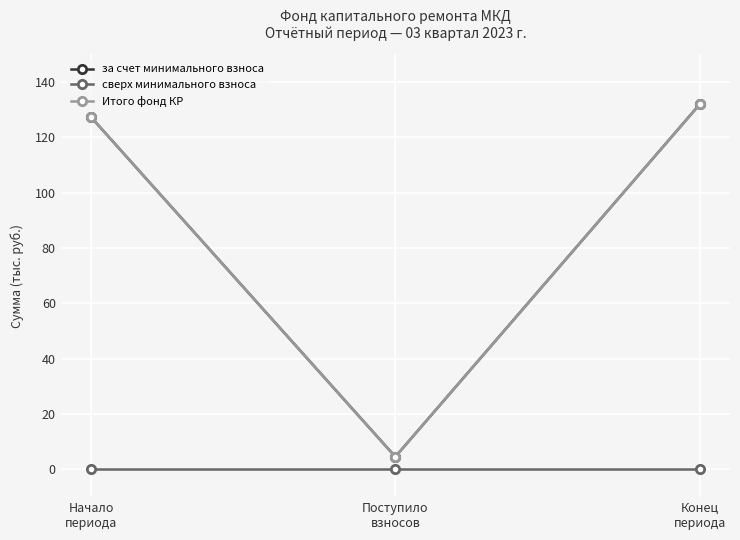

What is the total value across all series at Поступило
взносов?

9.2